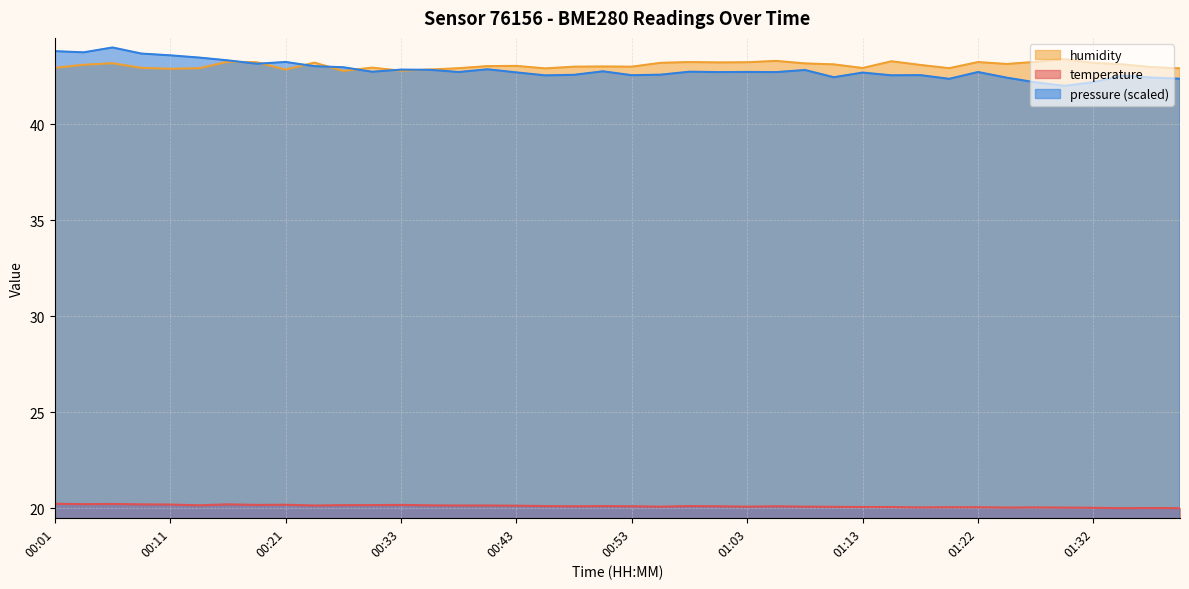

What are all the series names shown in the legend?

humidity, temperature, pressure (scaled)